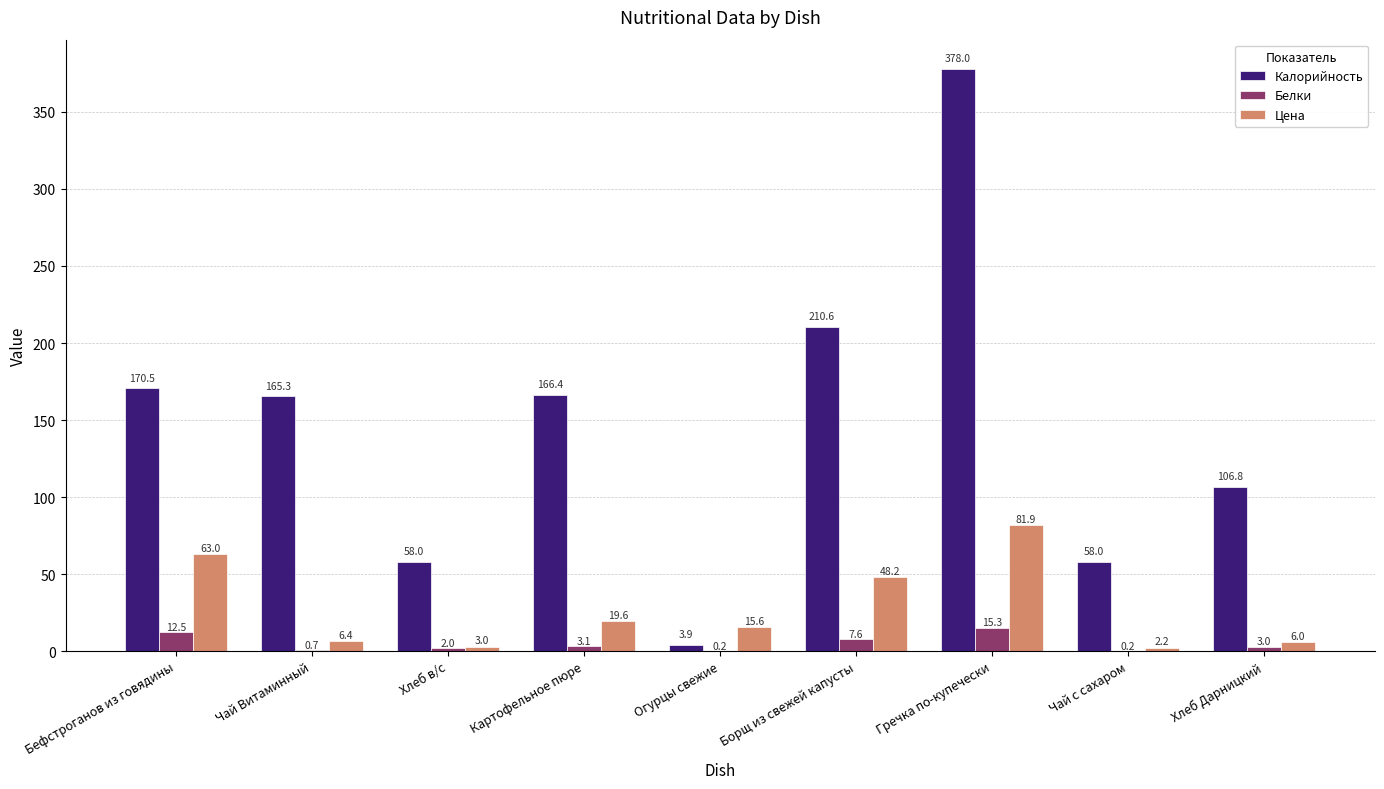

At which label does Калорийность reach its peak?

Гречка по-купечески